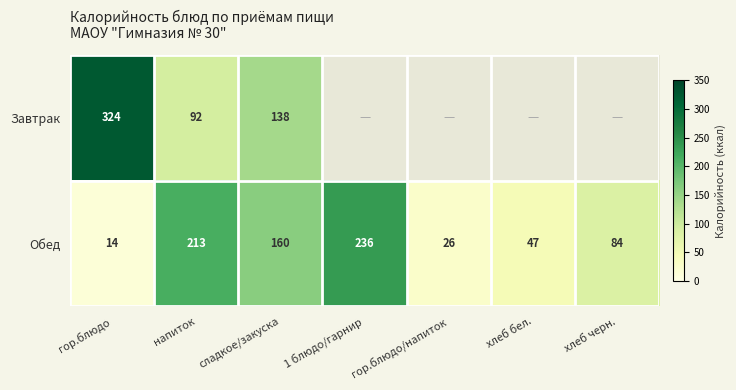

What is the highest value of the Обед series?

236